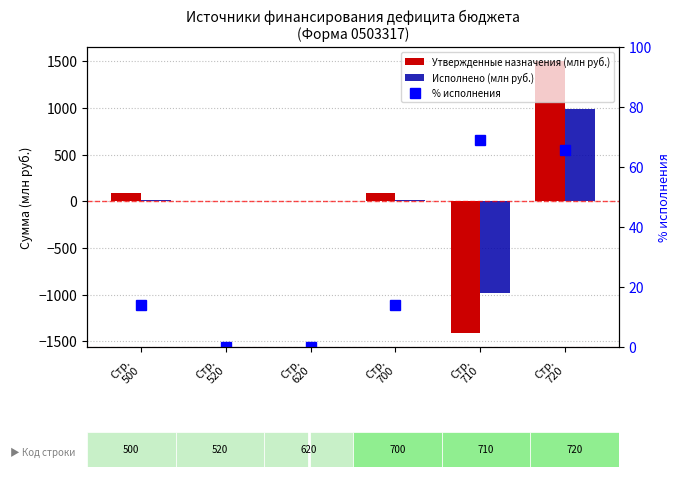

What is the sum of all Исполнено (млн руб.) values?

38.0